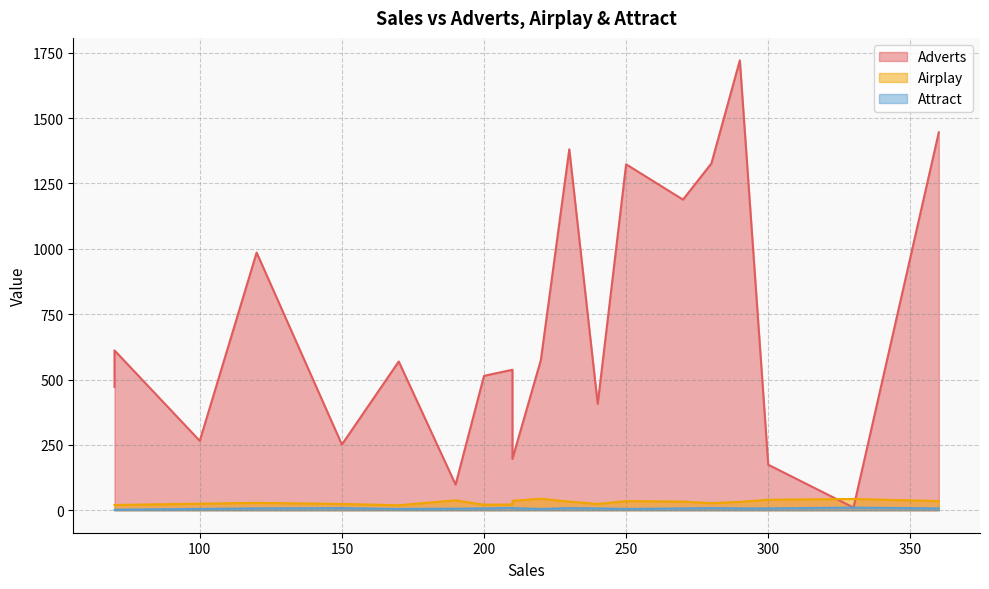

The value of Airplay at 250 is 16.3. True or false?

False